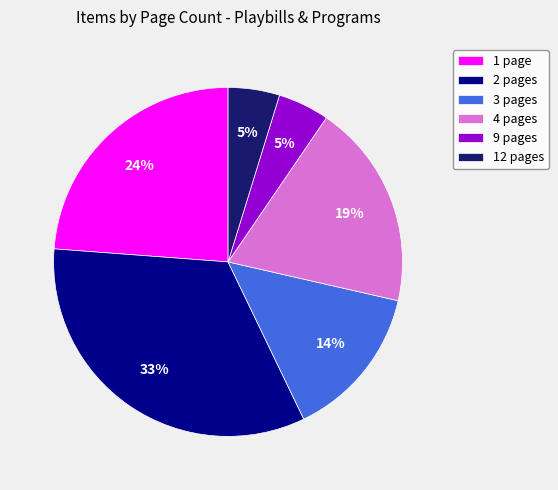

True or false: 12 pages accounts for 13% of the total.

False